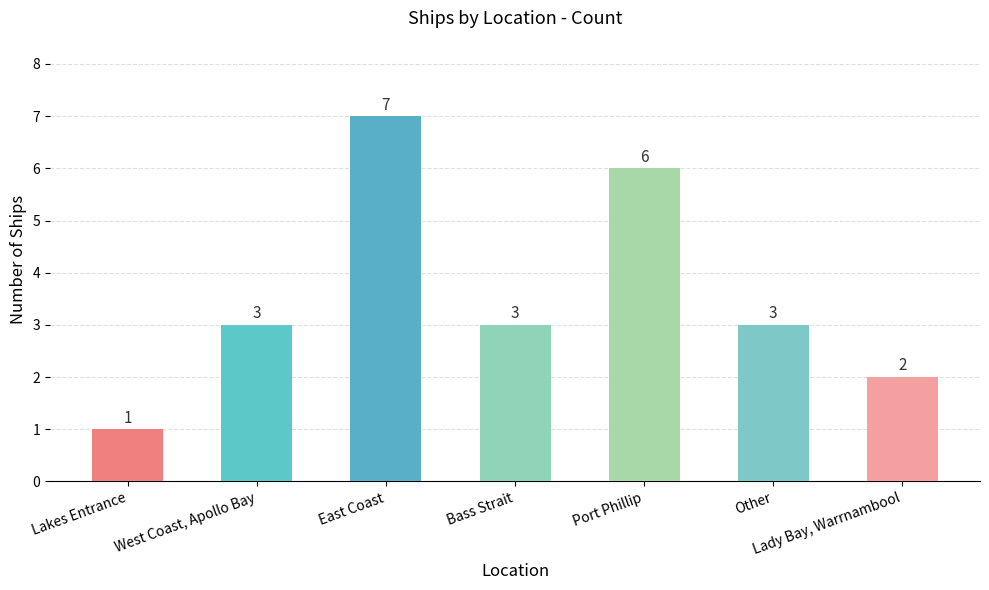

What is the smallest value displayed?

1